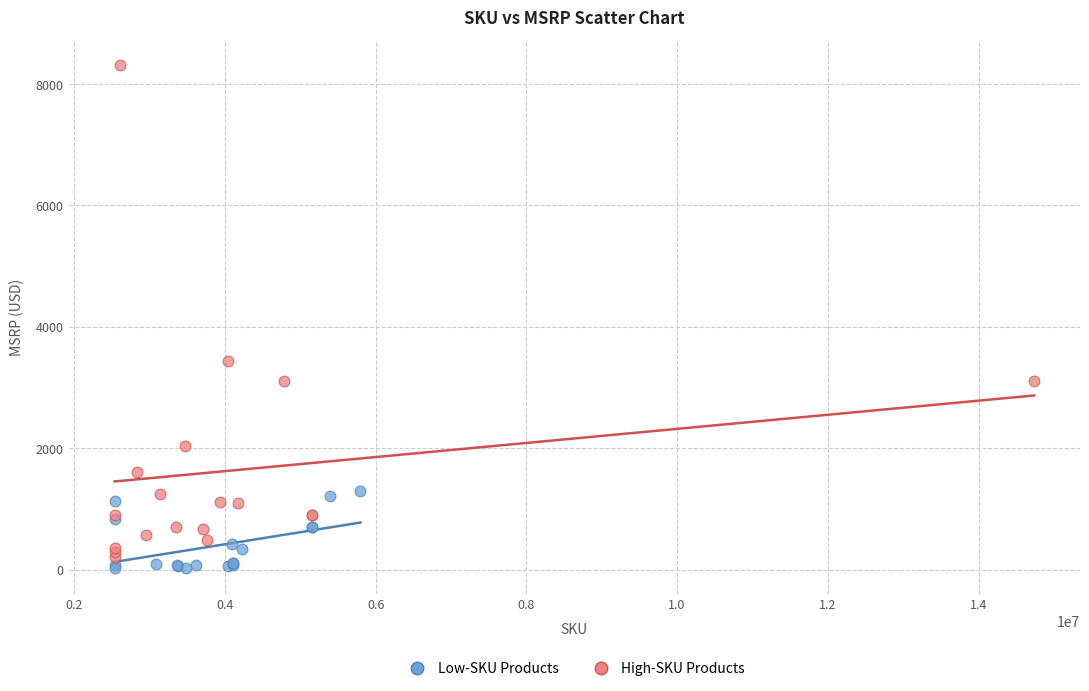

Which series reaches the maximum Y coordinate?

High-SKU Products